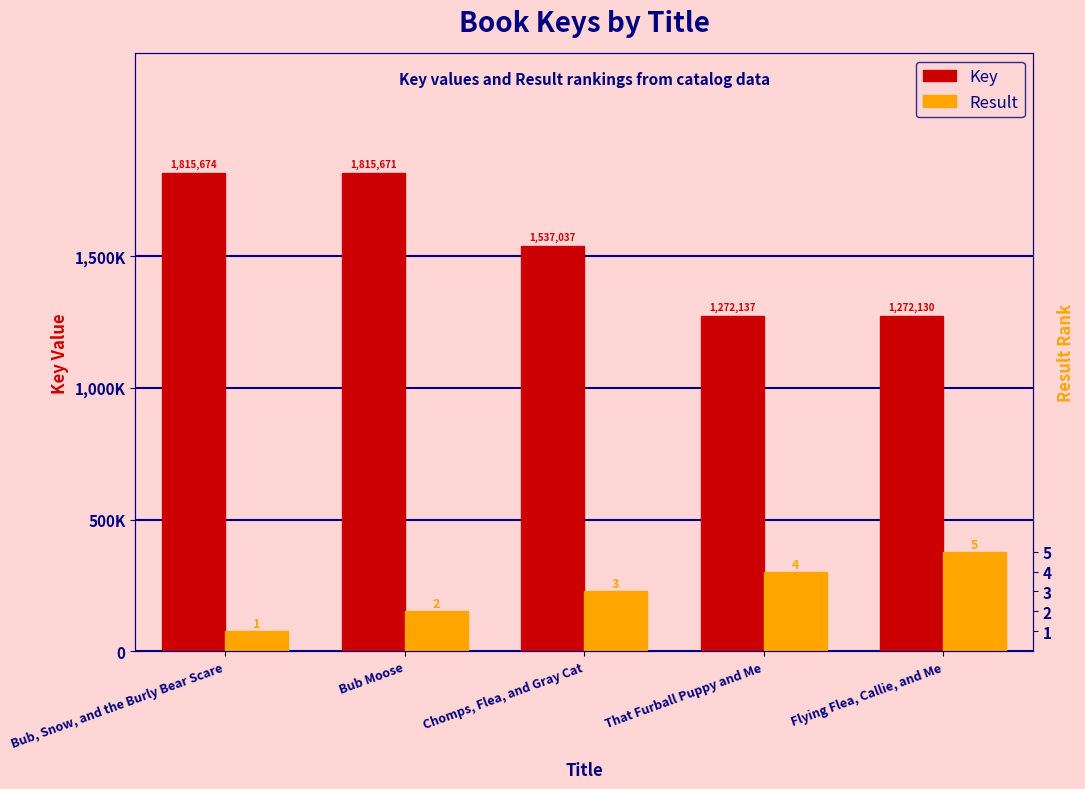

What are all the series names shown in the legend?

Key, Result